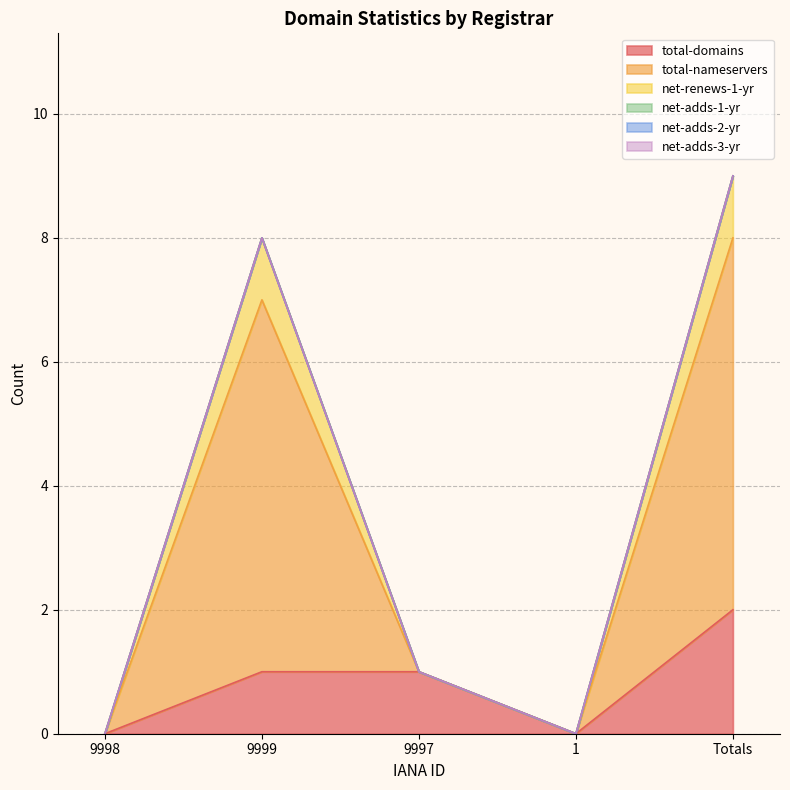

Does the chart display data point markers on the line(s)?

No